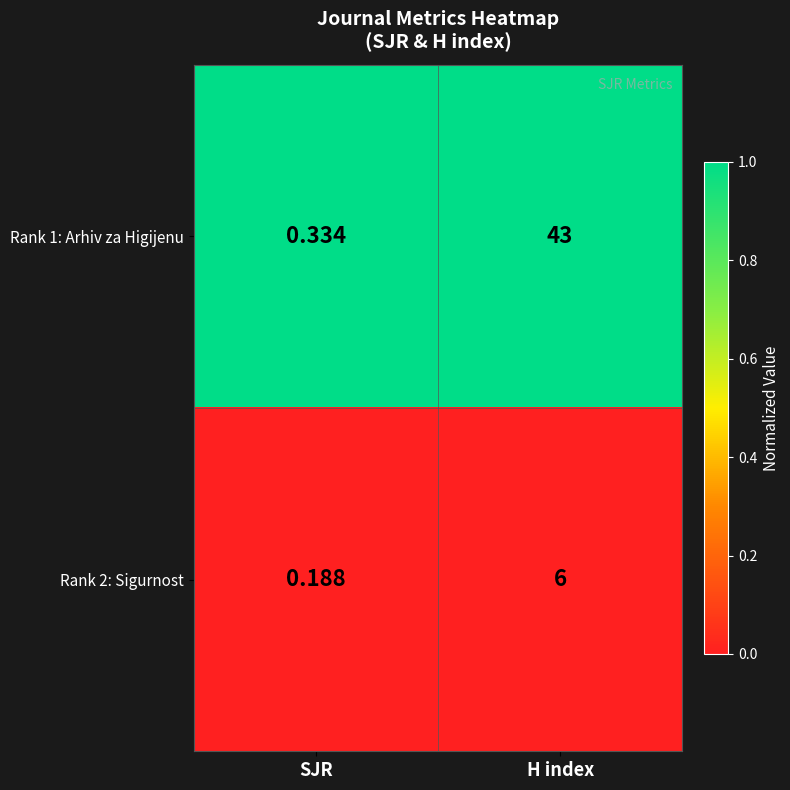

Which category has the lowest value across all series?

SJR